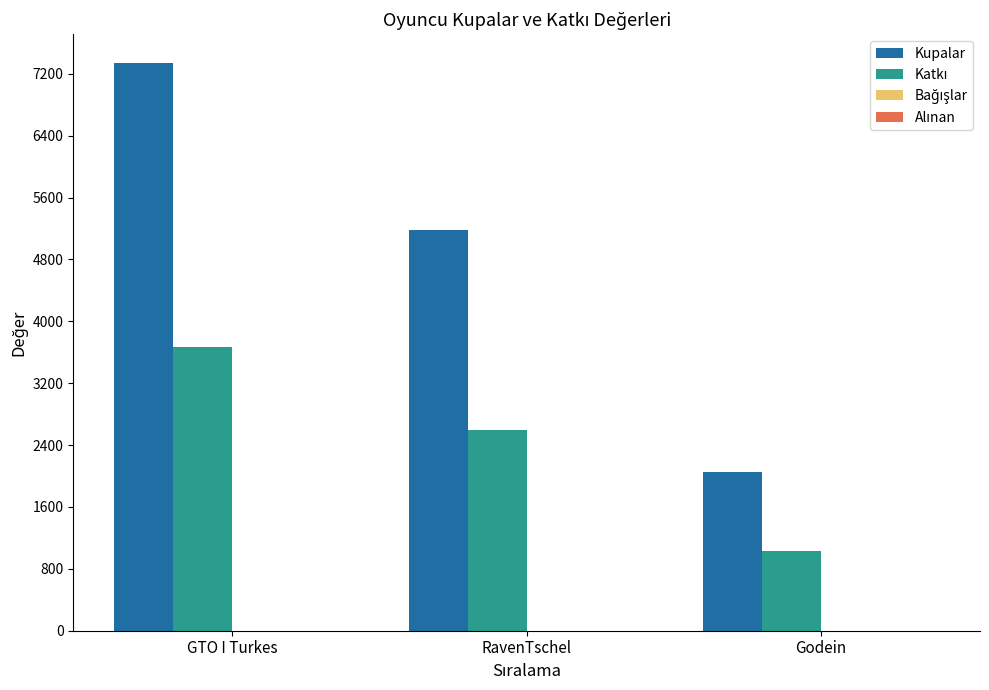

Which series has the largest total across all categories?

Kupalar